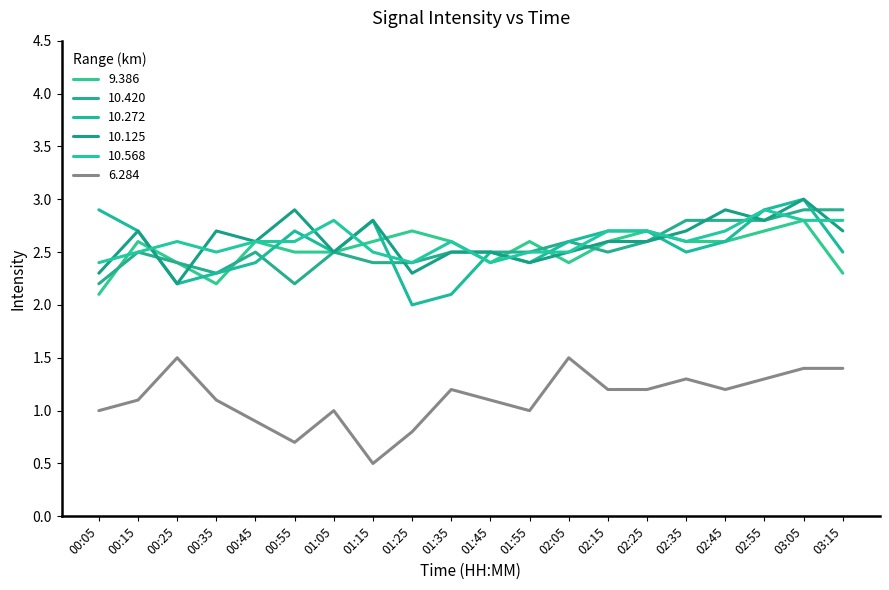

True or false: 6.284 and 10.420 cross at least once.

False